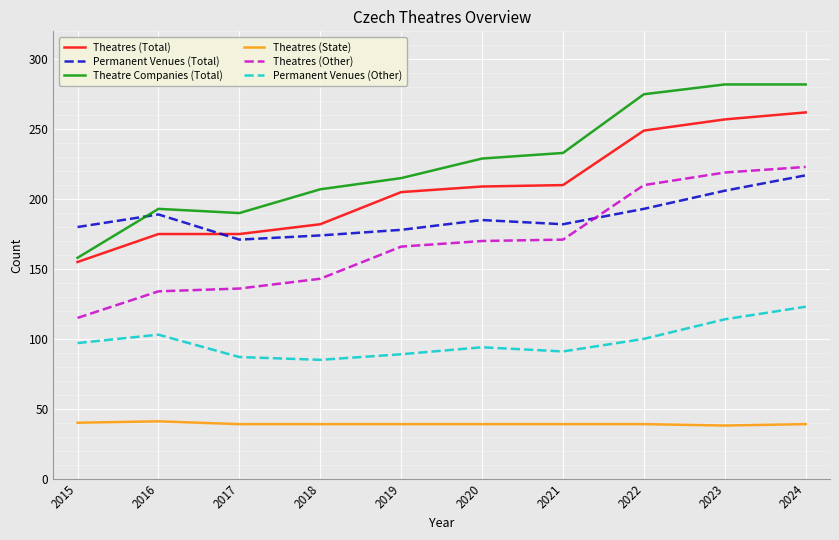

Which series changed the most between 2016 and 2022?

Theatre Companies (Total)